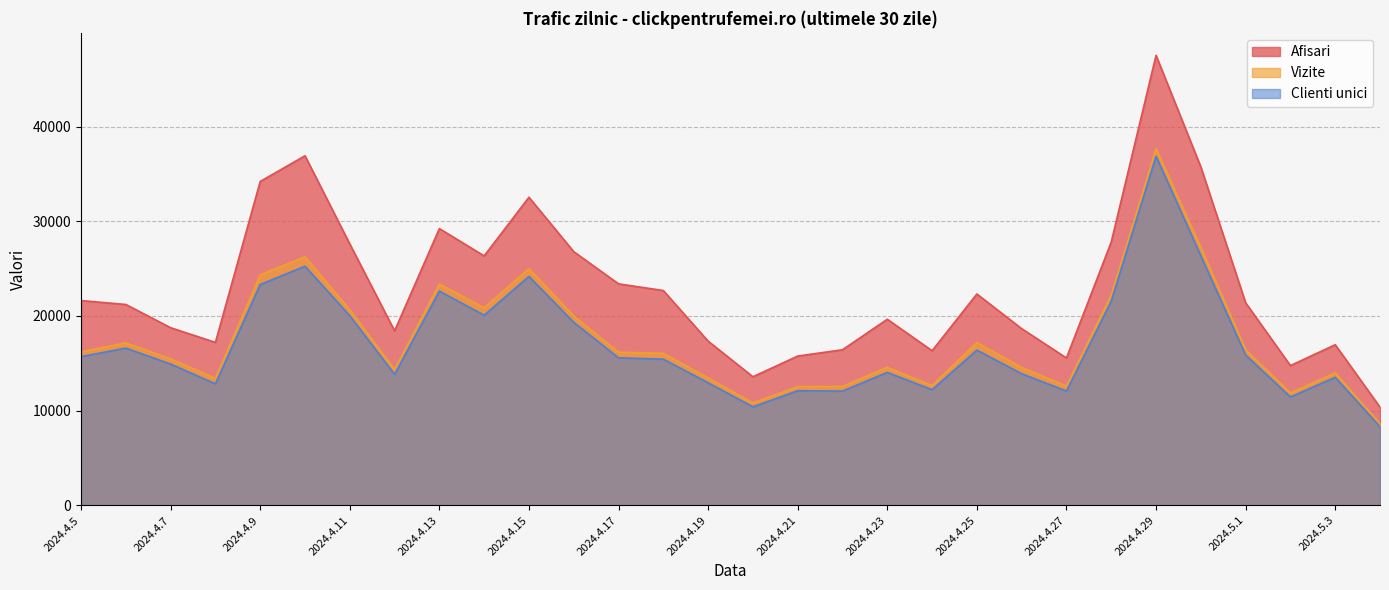

What is the spread (max minus min) of values at 2024.5.1?

5518